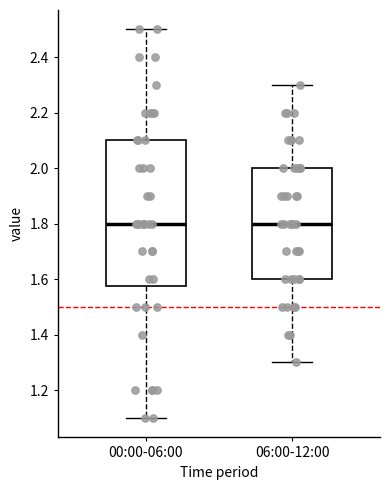

Reading left to right, transcribe this box plot: for each box, give where its median line is, the range the box spans, and where its two whiskers end, as read against the y-axis. The values are not printed on the chart, so give them approximately, as read against the axis.

00:00-06:00: median 1.80, box 1.58 to 2.10, whiskers 1.10 to 2.50
06:00-12:00: median 1.80, box 1.60 to 2.00, whiskers 1.30 to 2.30